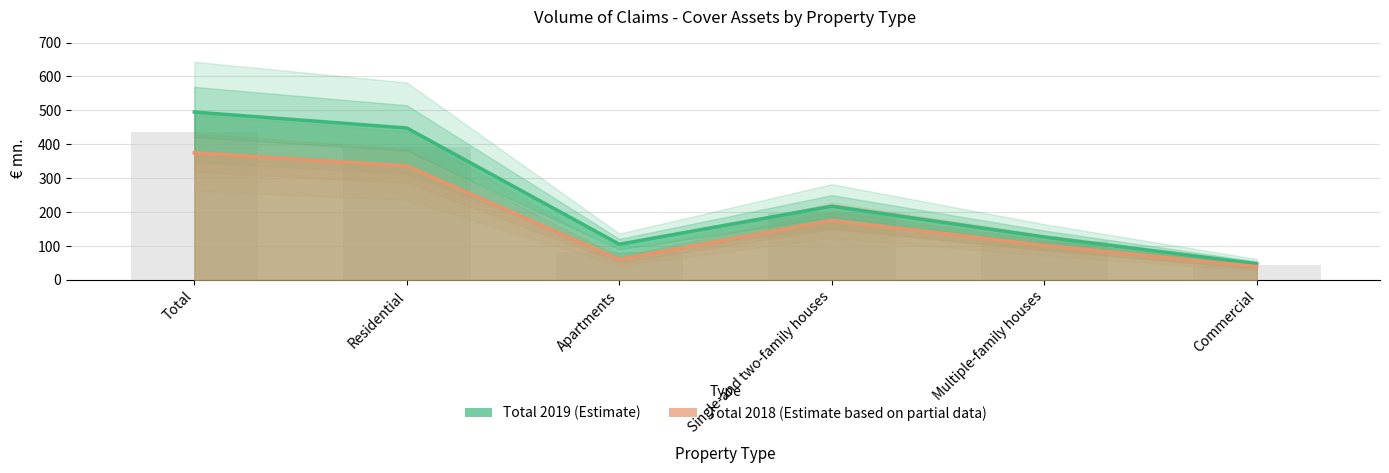

Between Total and Residential, which is larger?

Total